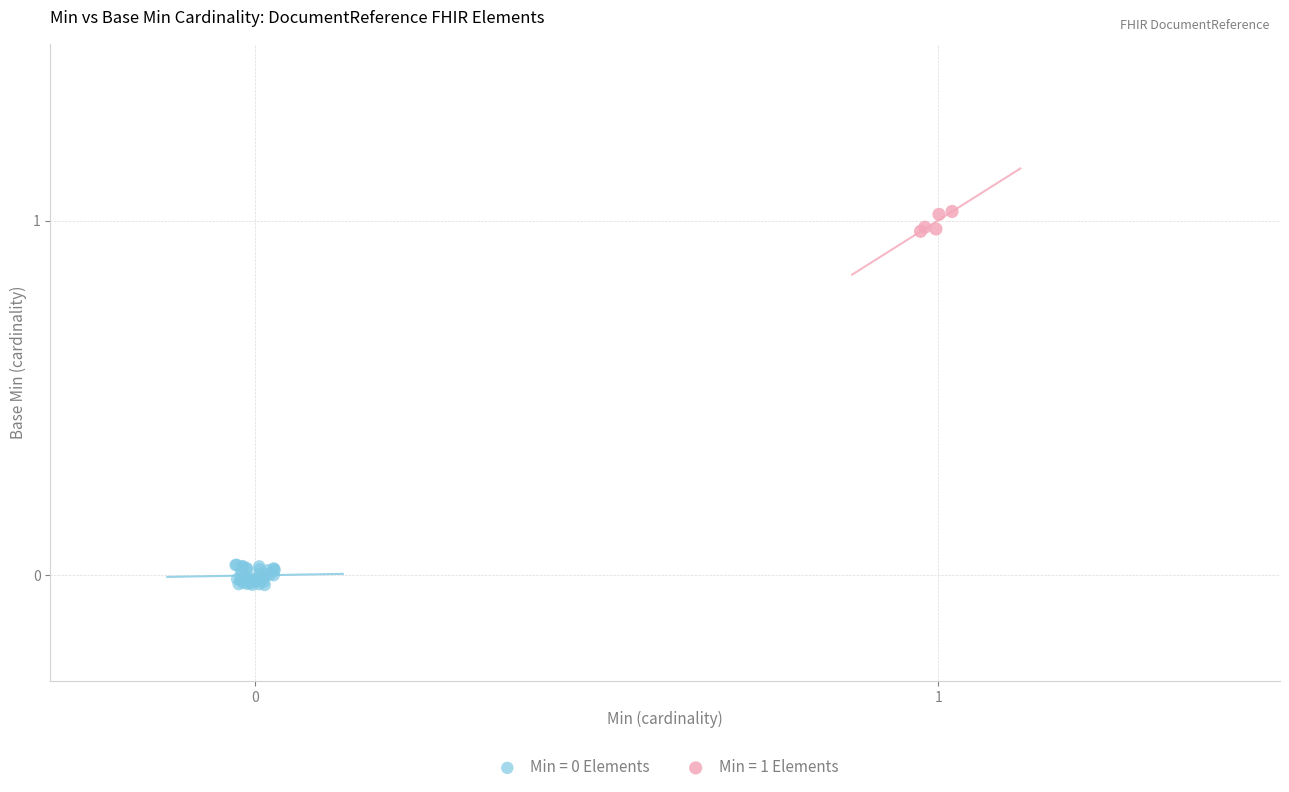

Which series reaches the maximum Y coordinate?

Min = 1 Elements